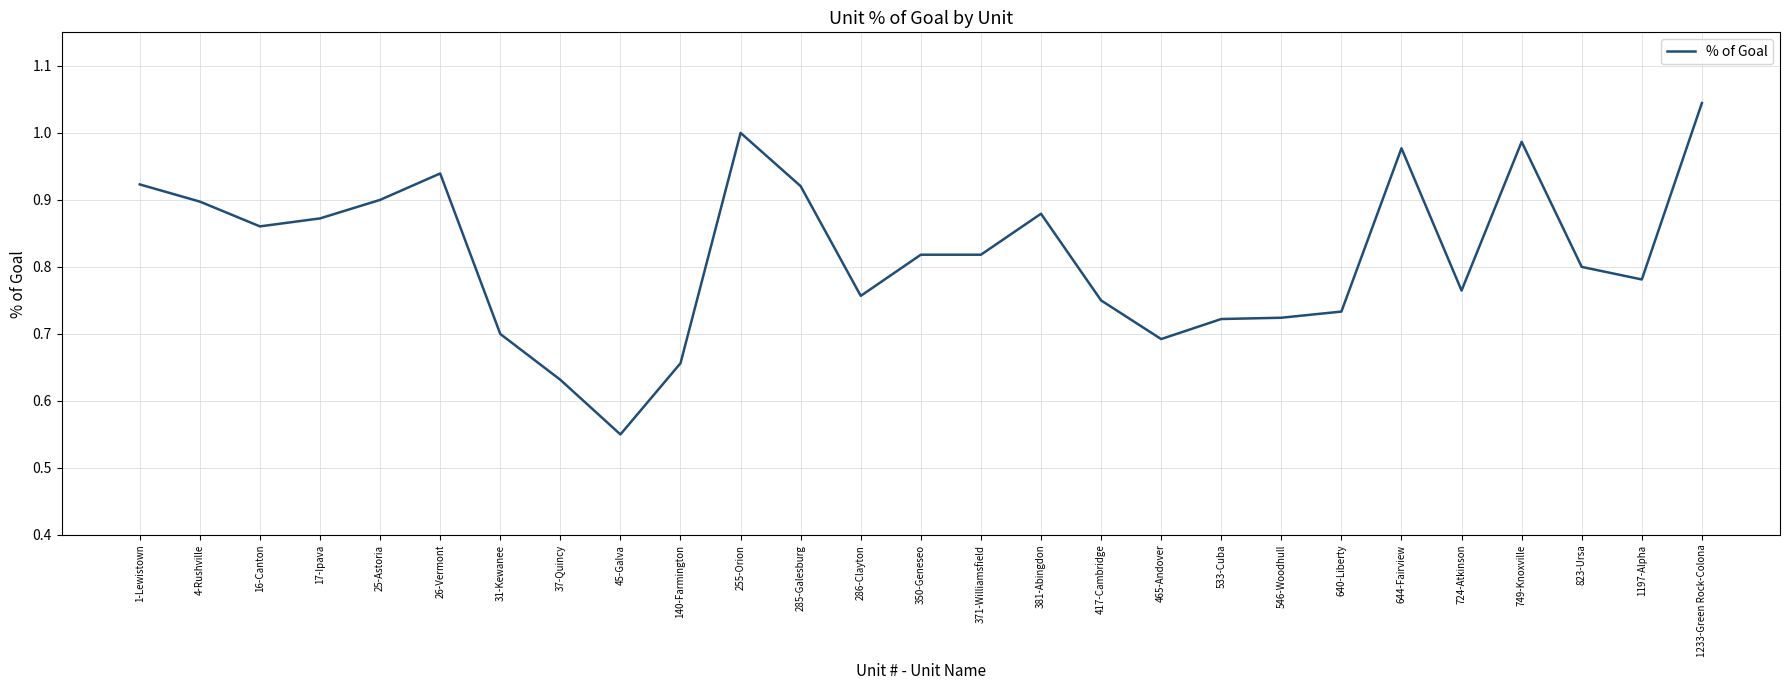

Where is the data nearest to the value 0?

45-Galva